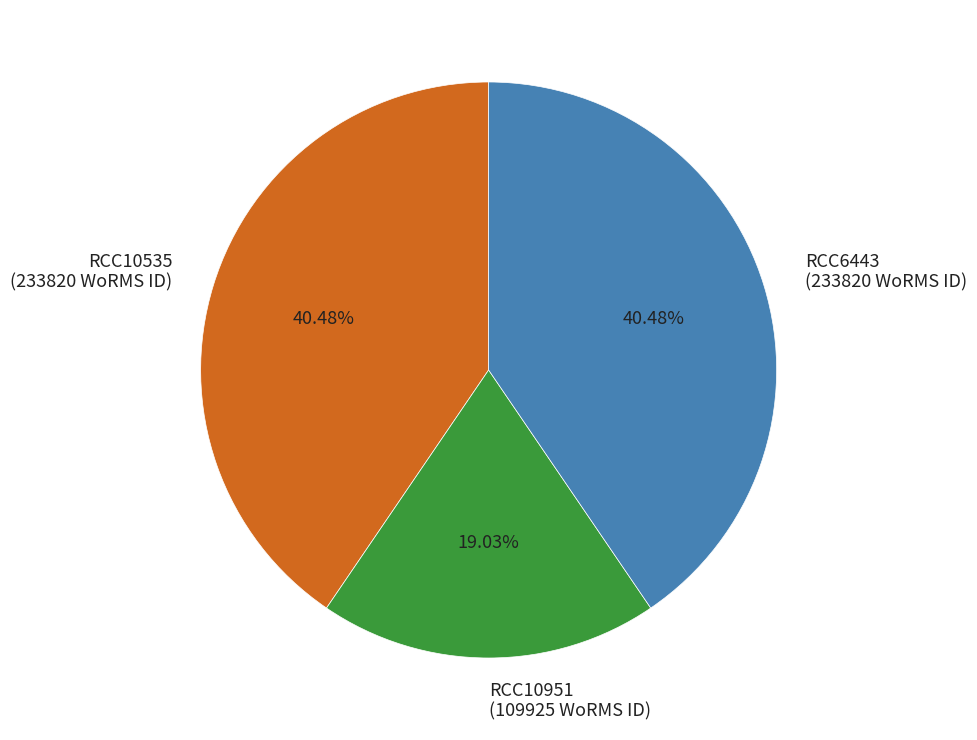

To the nearest percent, what portion does RCC10535 represent?

40%